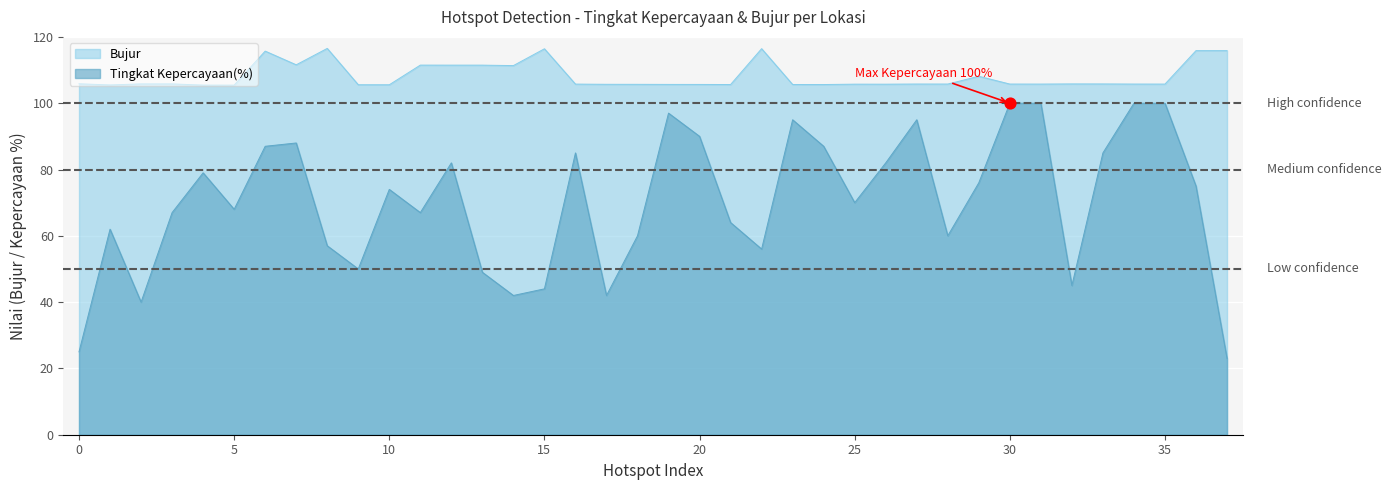

What are all the series names shown in the legend?

Bujur, Tingkat Kepercayaan(%)